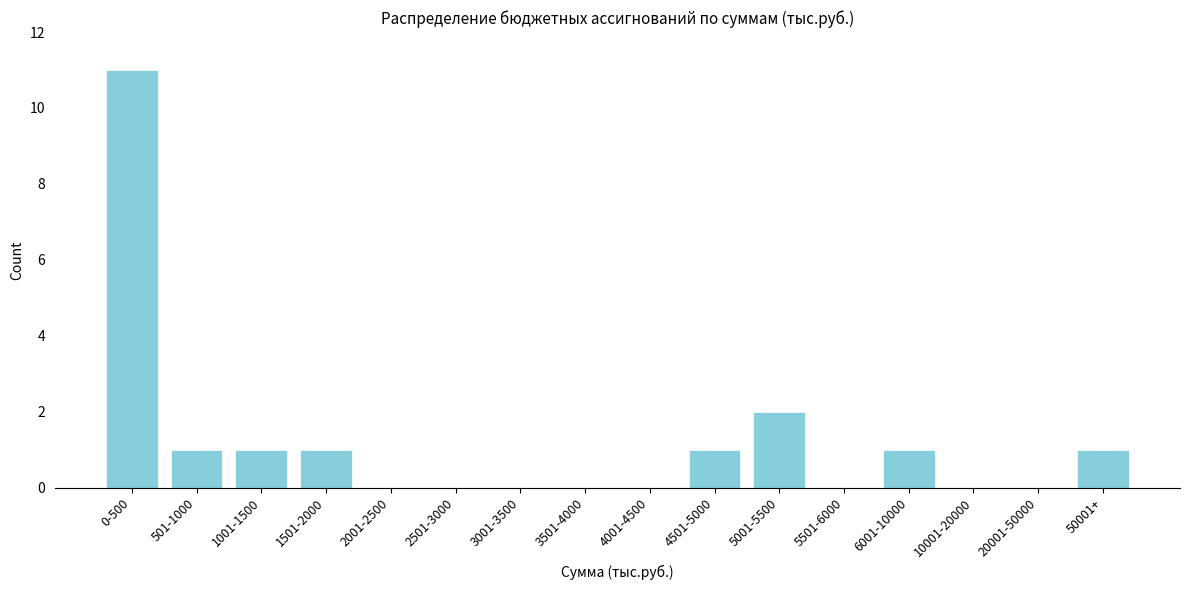

Reading right to left, what are all the values shown in this chart?

50001+=1	20001-50000=0	10001-20000=0	6001-10000=1	5501-6000=0	5001-5500=2	4501-5000=1	4001-4500=0	3501-4000=0	3001-3500=0	2501-3000=0	2001-2500=0	1501-2000=1	1001-1500=1	501-1000=1	0-500=11